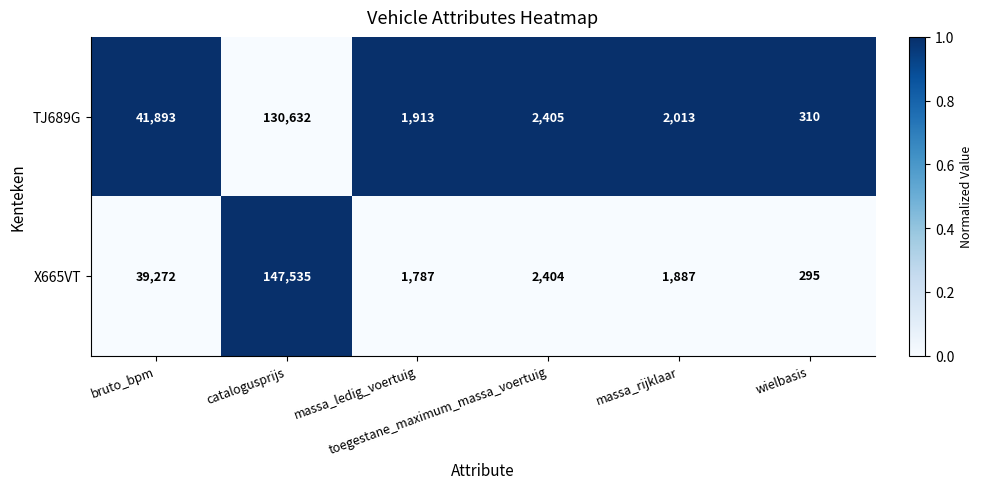

Rank the series by their maximum value, from highest to lowest.

X665VT, TJ689G